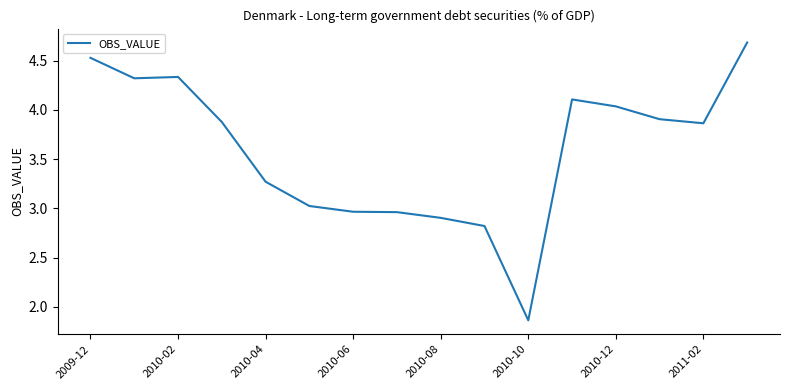

What is the difference between the maximum and minimum values?

2.8